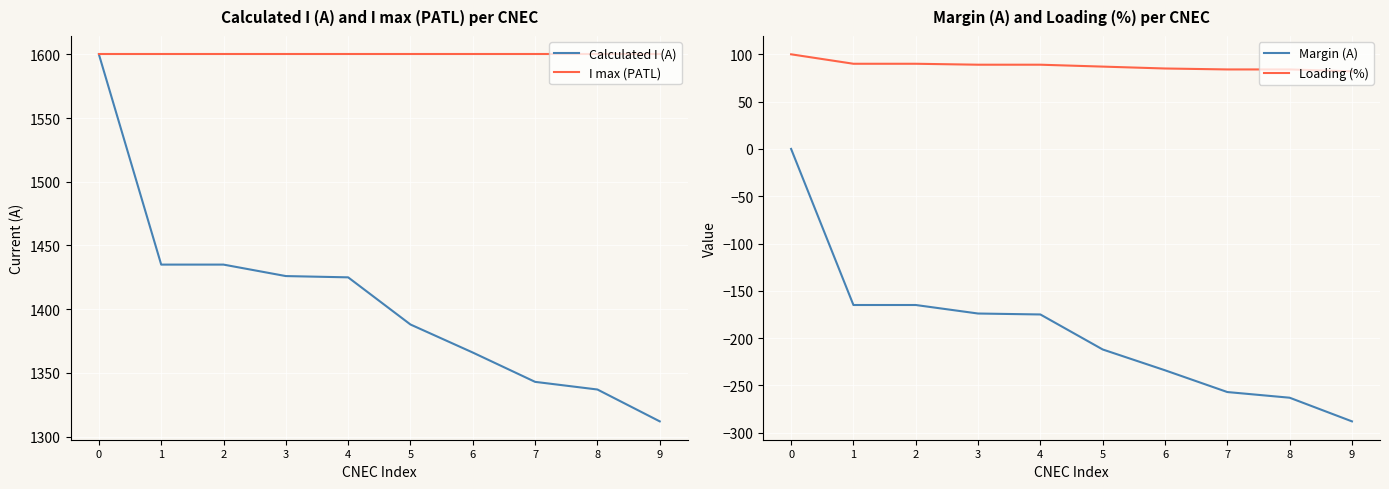

What is the difference between the maximum and minimum values in the Calculated I (A) series?

288